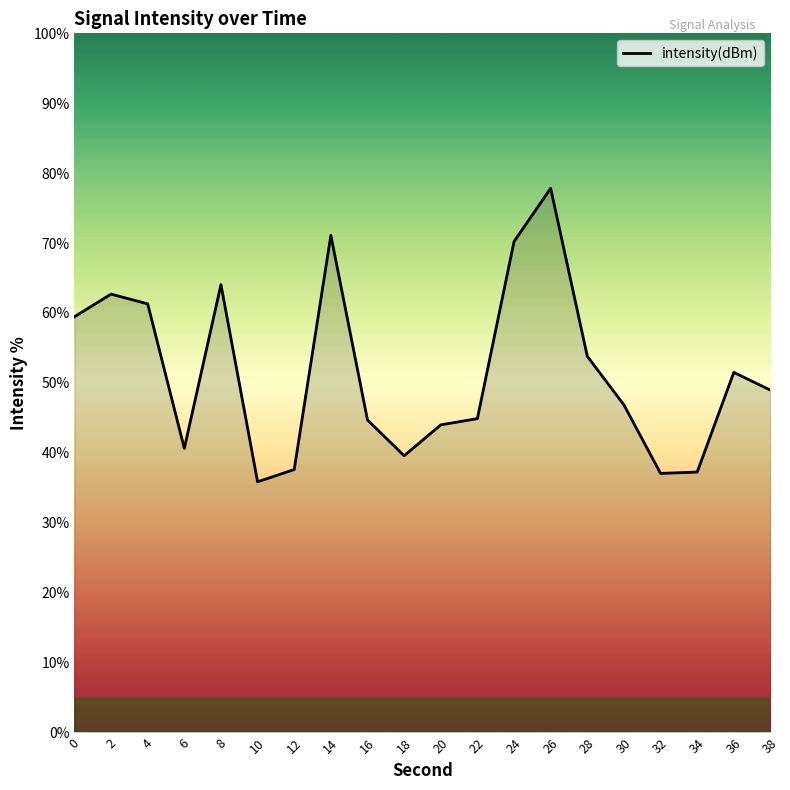

Approximately how many times larger is the value at 24 compared to 4?

1.1